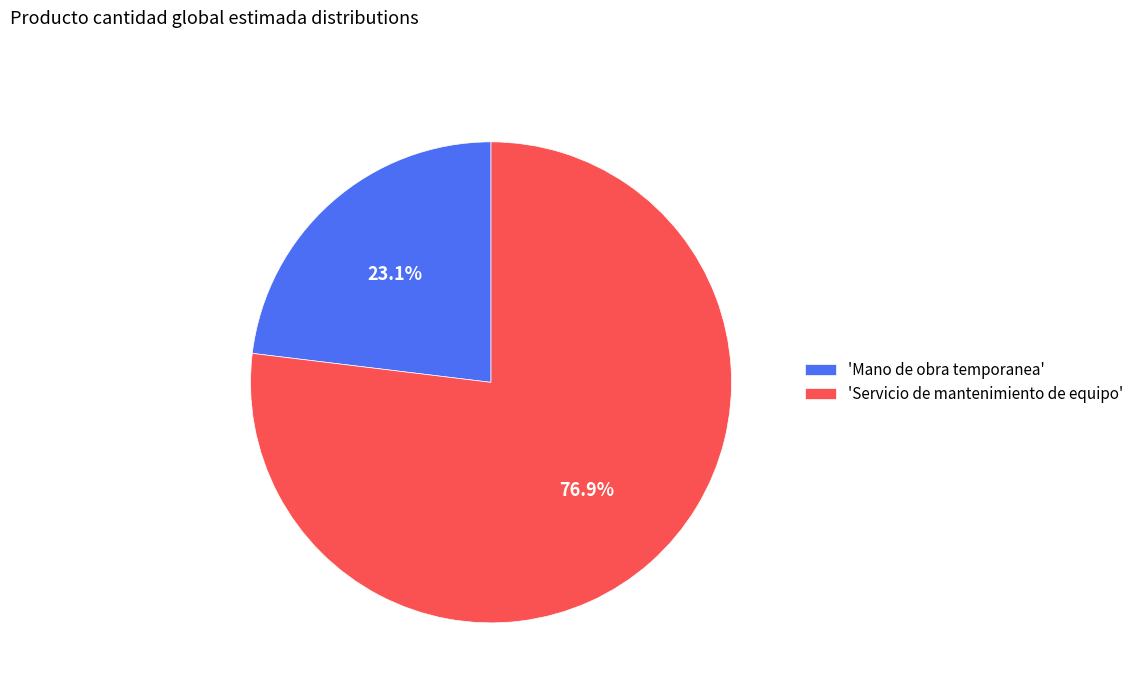

How much of the chart is everything except 'Servicio de mantenimiento de equipo'?

23.1%